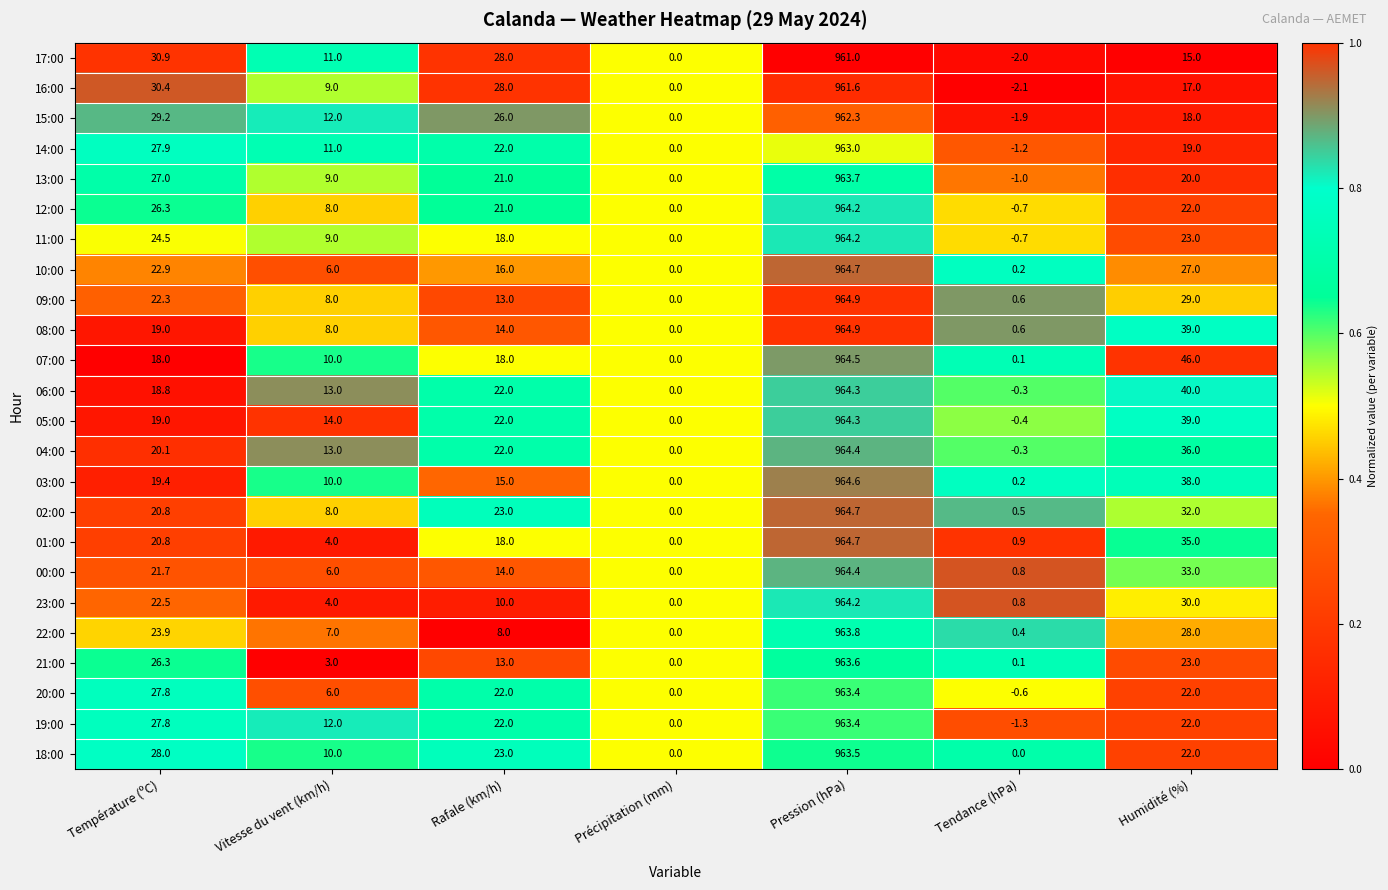

What is the difference between the highest and lowest values at Rafale (km/h)?

20.0